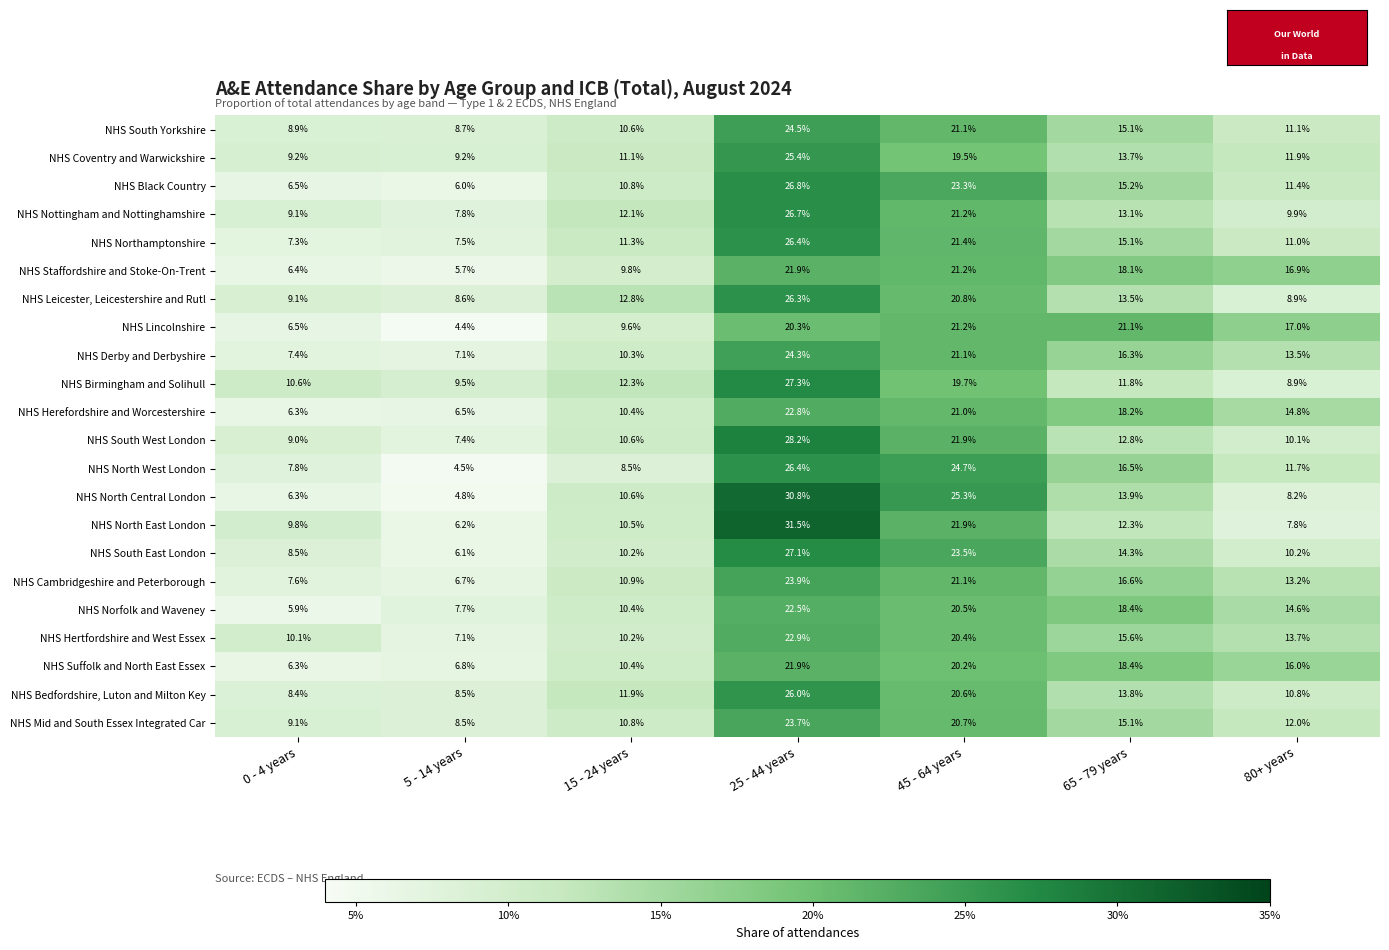

What is the difference between the NHS South Yorkshire values at 5 - 14 years and 80+ years?

2.4